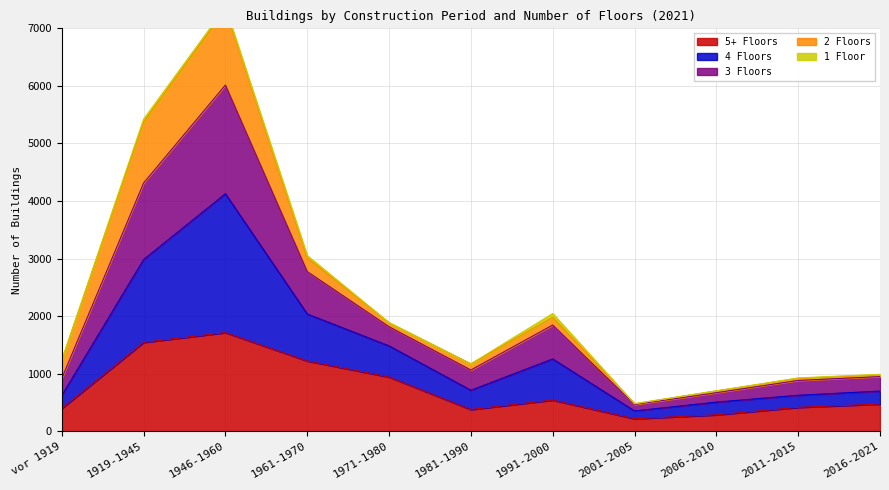

What is the highest value of the 5+ Floors series?

1714